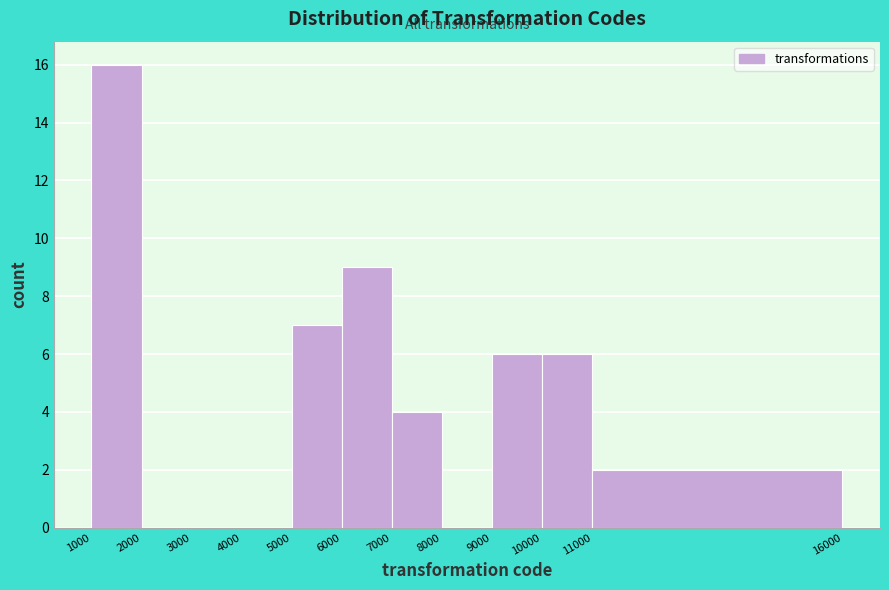

How tall is the bar that spans 10000 to 11000 on the x-axis? The values are not printed on the chart, so give them approximately, as read against the axis.

6